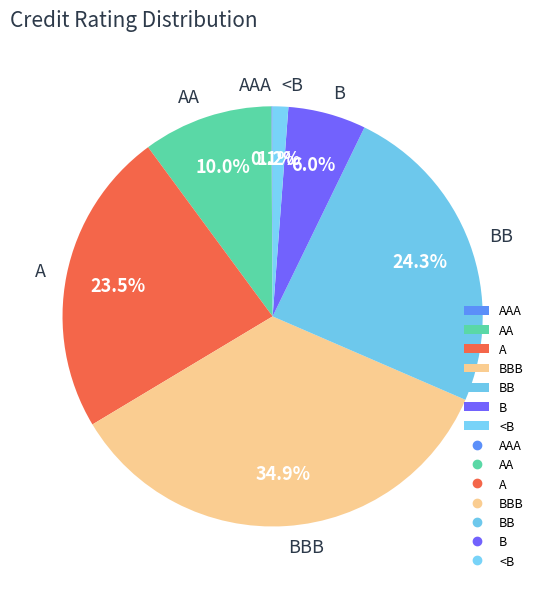

What is the largest slice in the pie chart?

BBB